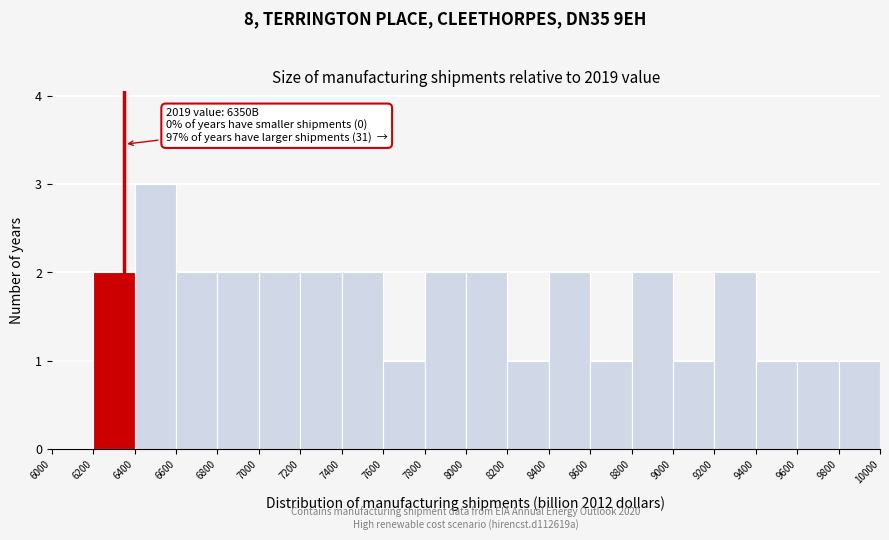

Over which range of the x-axis is the bar tallest?

6400 to 6600